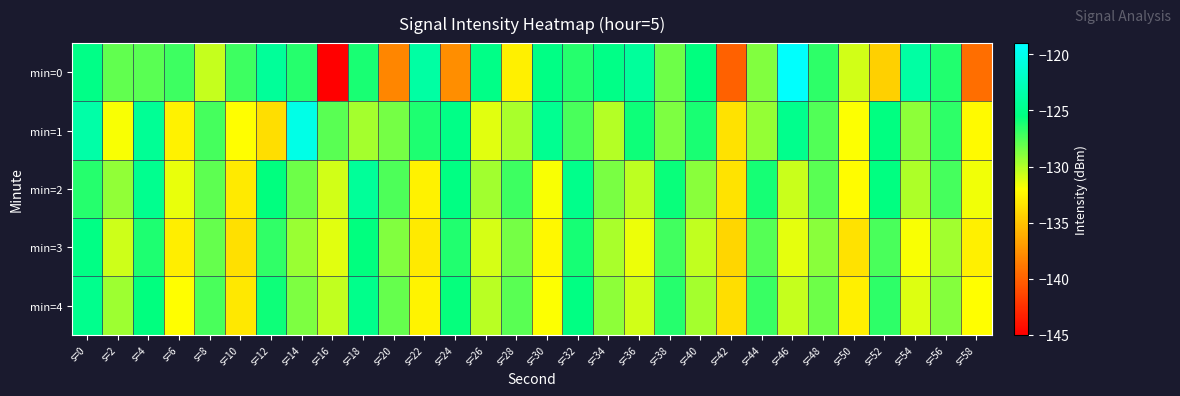

What is the smallest value displayed?

-145.0